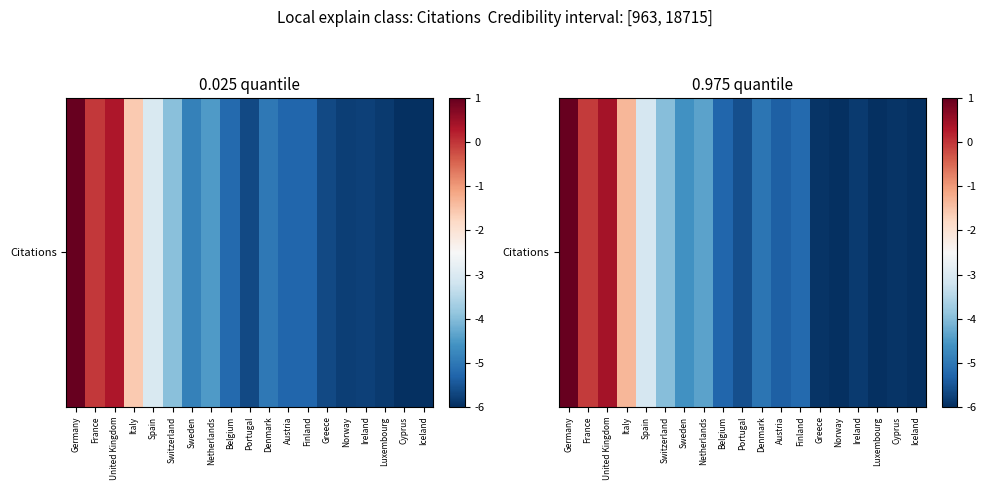

Is it true that the value at Switzerland is -4.0?

True